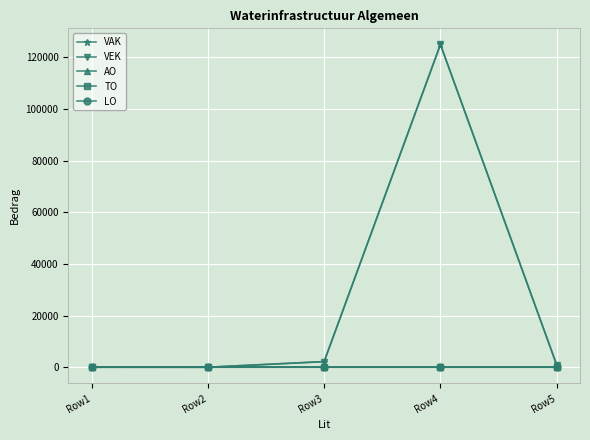

What are all the series names shown in the legend?

VAK, VEK, AO, TO, LO